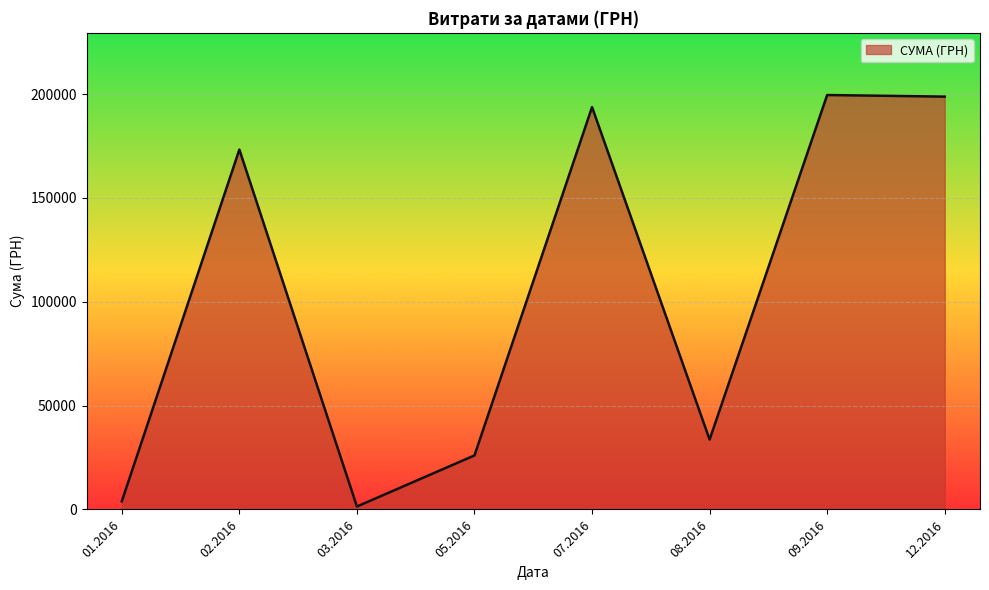

How many lines are shown in the chart?

1